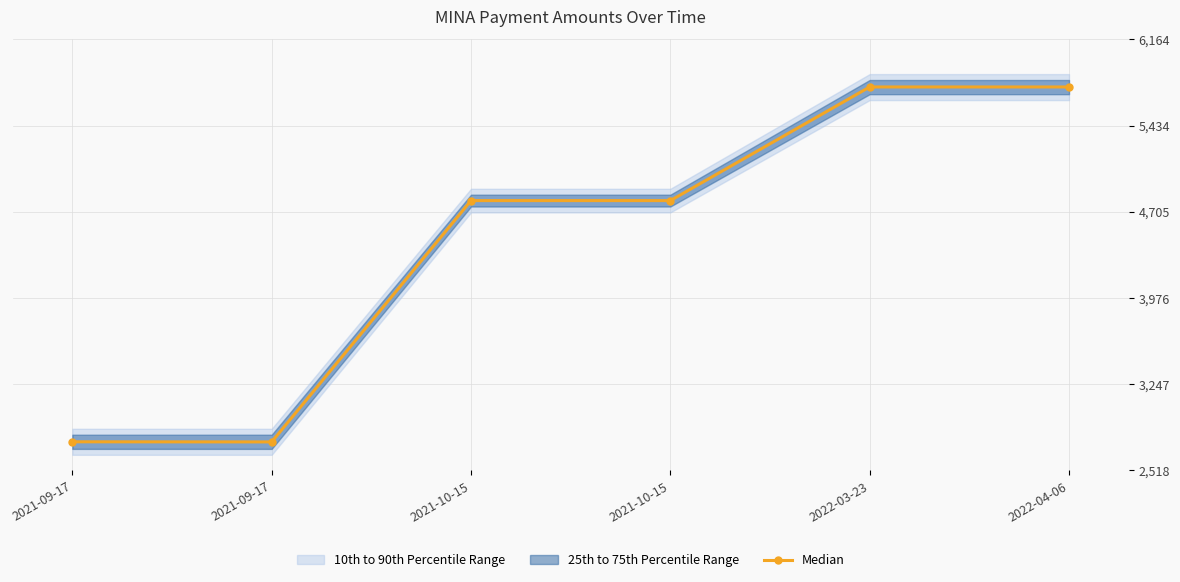

At which label is the value closest to 4260?

2021-10-15